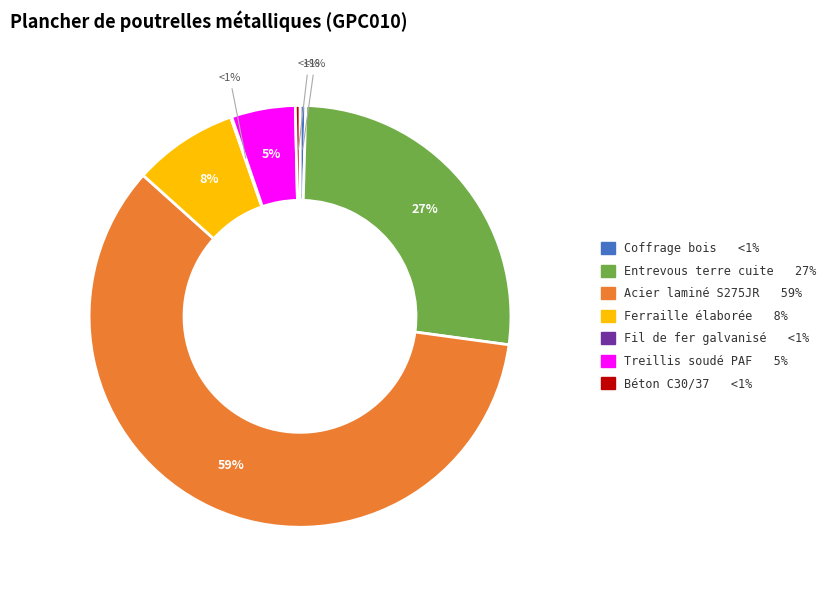

How many segments does this pie chart have?

7